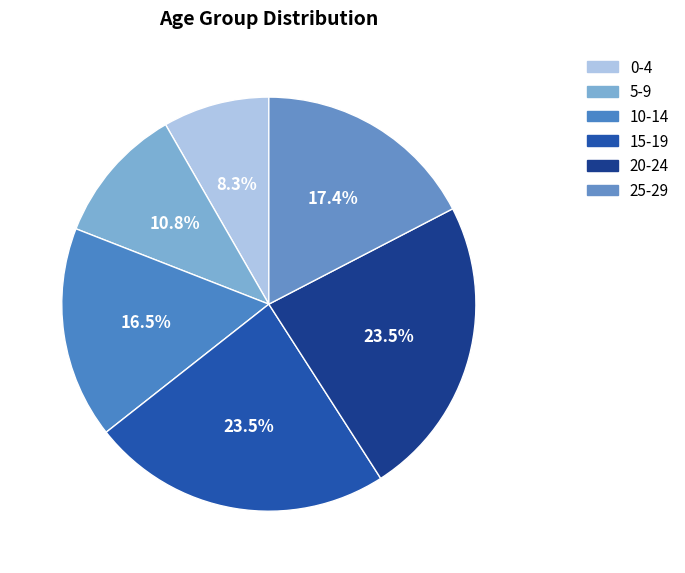

Which category has the biggest portion of the pie?

20-24